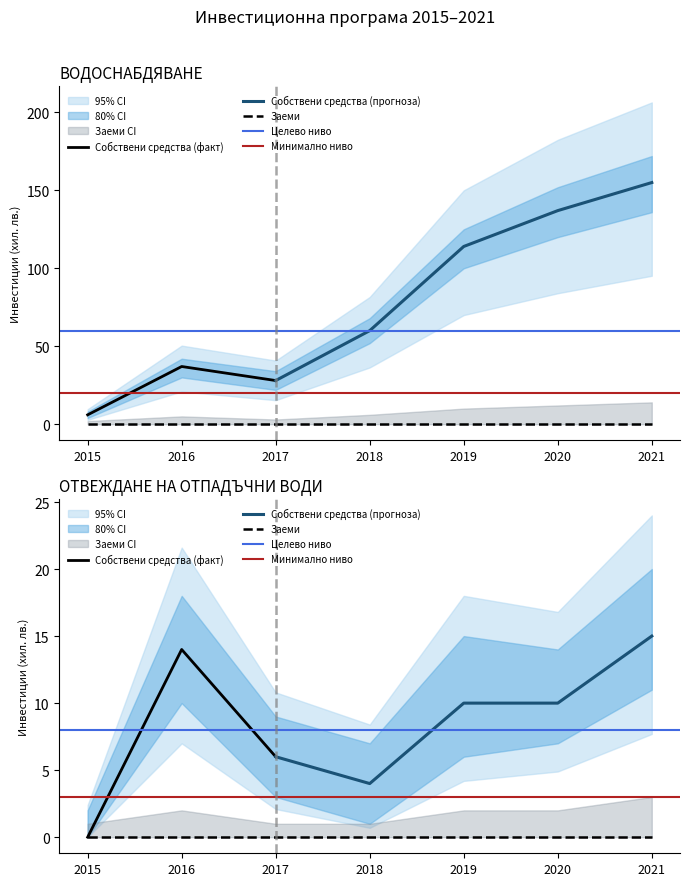

True or false: ВОДОСНАБДЯВАНЕ Заеми and ВОДОСНАБДЯВАНЕ Собствени средства intersect in this chart.

False